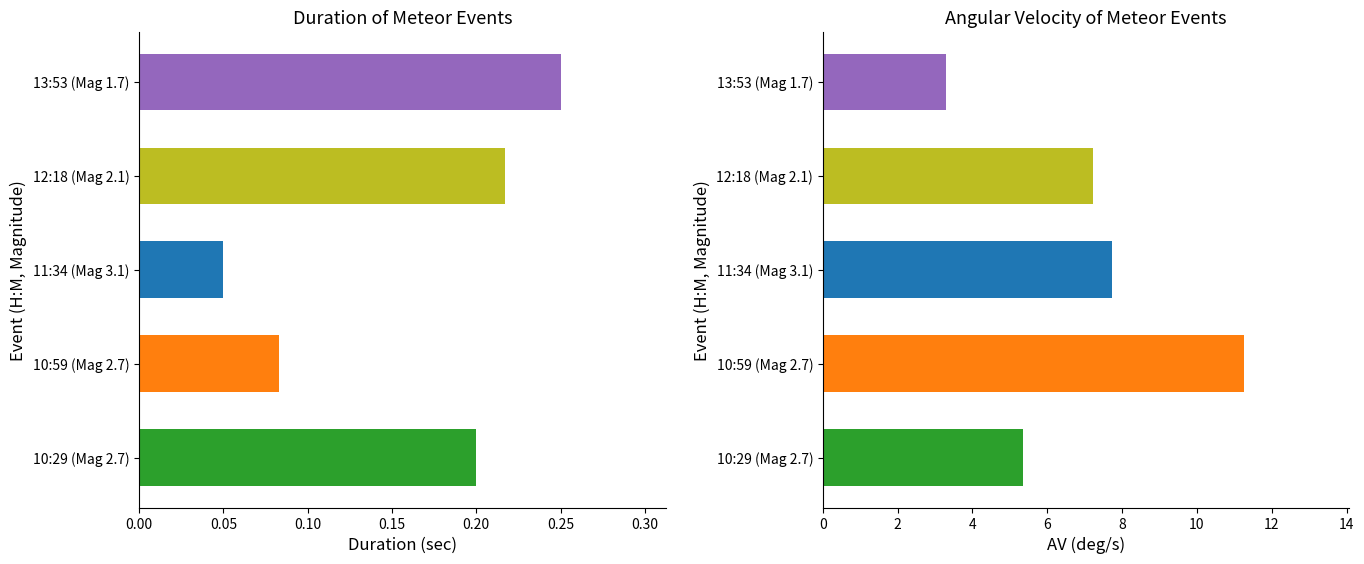

Are the bars grouped side by side (vs. stacked)?

Yes